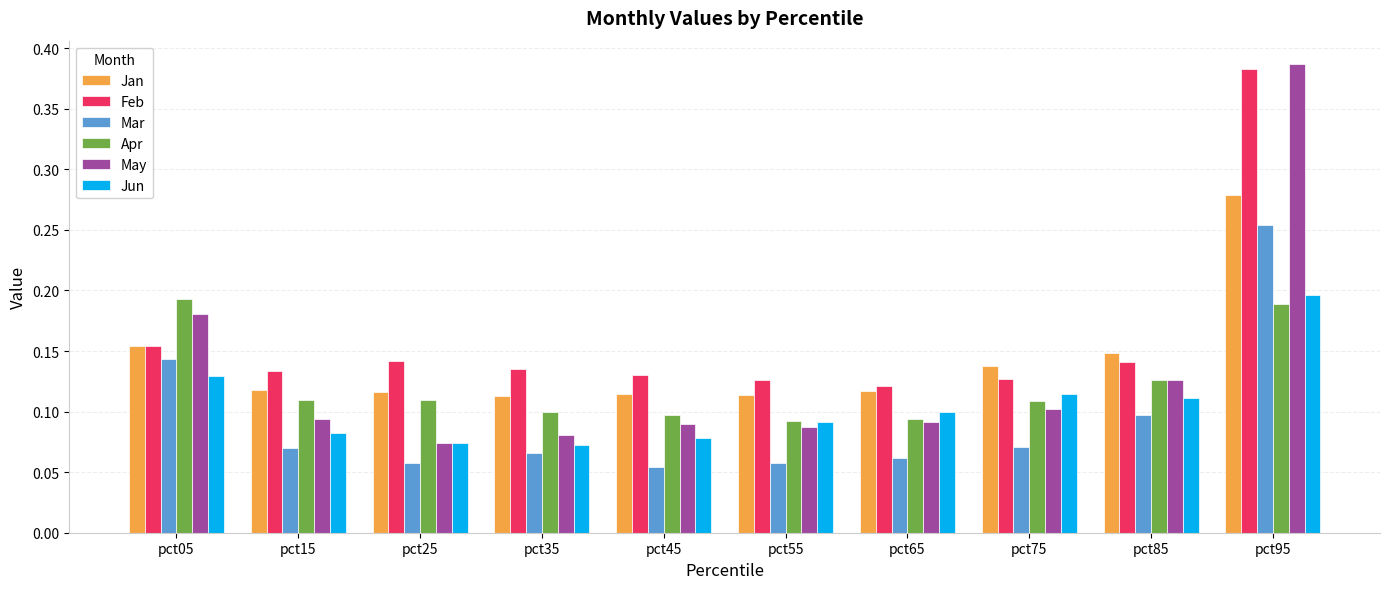

Which category has the highest value across all series?

pct95